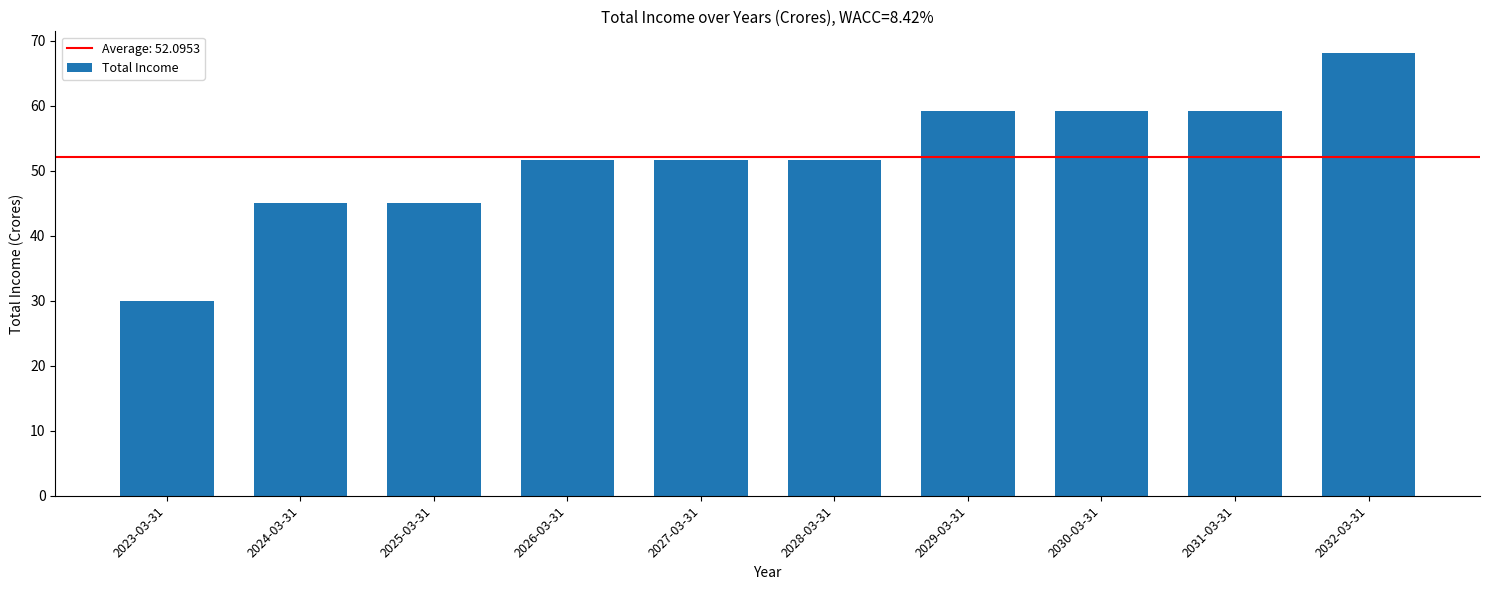

What is the sum of the values at 2032-03-31 and 2023-03-31?

98.1